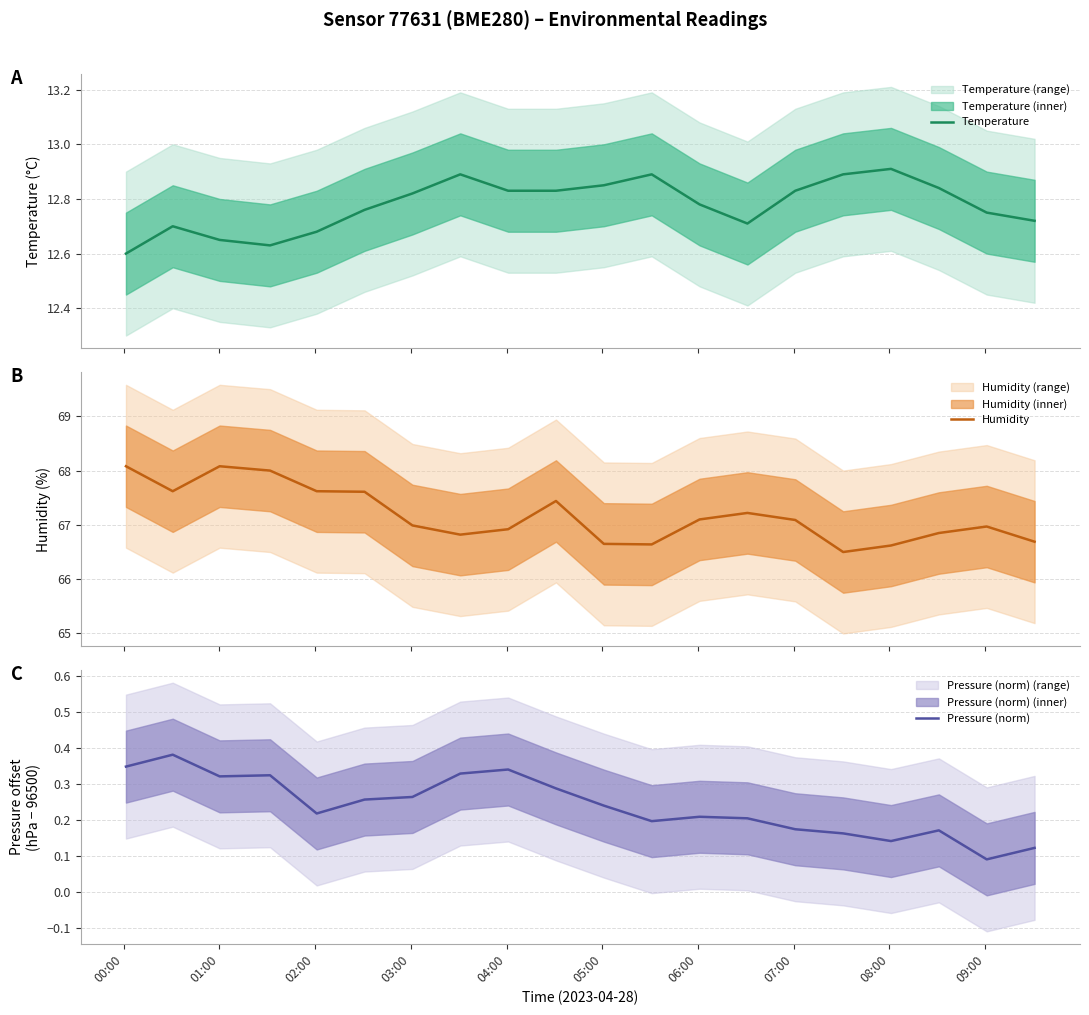

Reading left to right, what are all the values shown in this chart?

Temperature: 12.6	12.7	12.7	12.6	12.7	12.8	12.8	12.9	12.8	12.8	12.8	12.9	12.8	12.7	12.8	12.9	12.9	12.8	12.8	12.7
Humidity: 68.1	67.6	68.1	68.0	67.6	67.6	67.0	66.8	66.9	67.4	66.7	66.6	67.1	67.2	67.1	66.5	66.6	66.8	67.0	66.7
Pressure (norm): 0.3	0.4	0.3	0.3	0.2	0.3	0.3	0.3	0.3	0.3	0.2	0.2	0.2	0.2	0.2	0.2	0.1	0.2	0.1	0.1